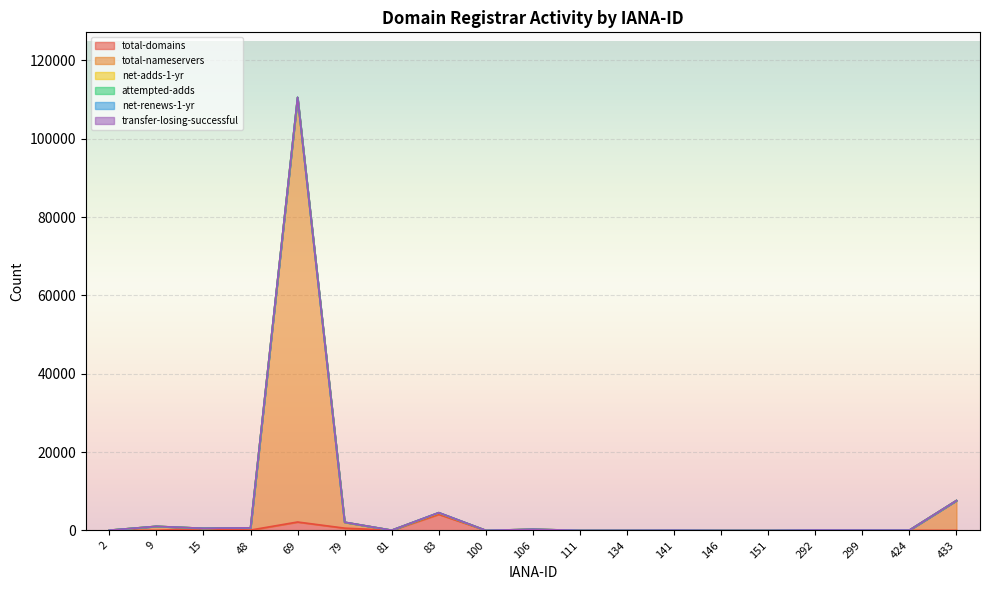

True or false: net-renews-1-yr has a value of 0 at 81.

False